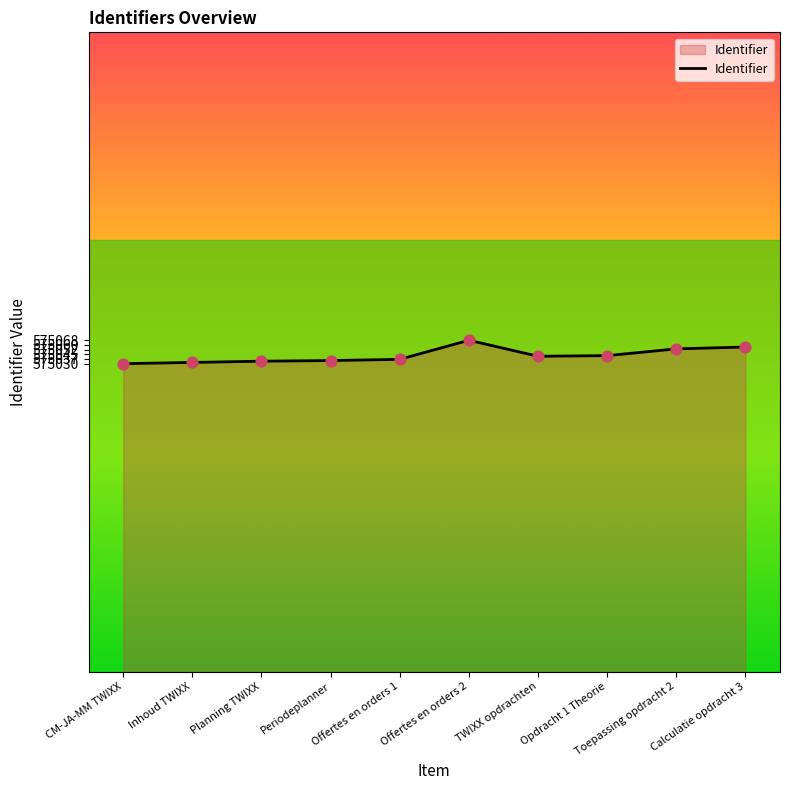

What is the change in value from Planning TWIXX to Calculatie opdracht 3?

+23